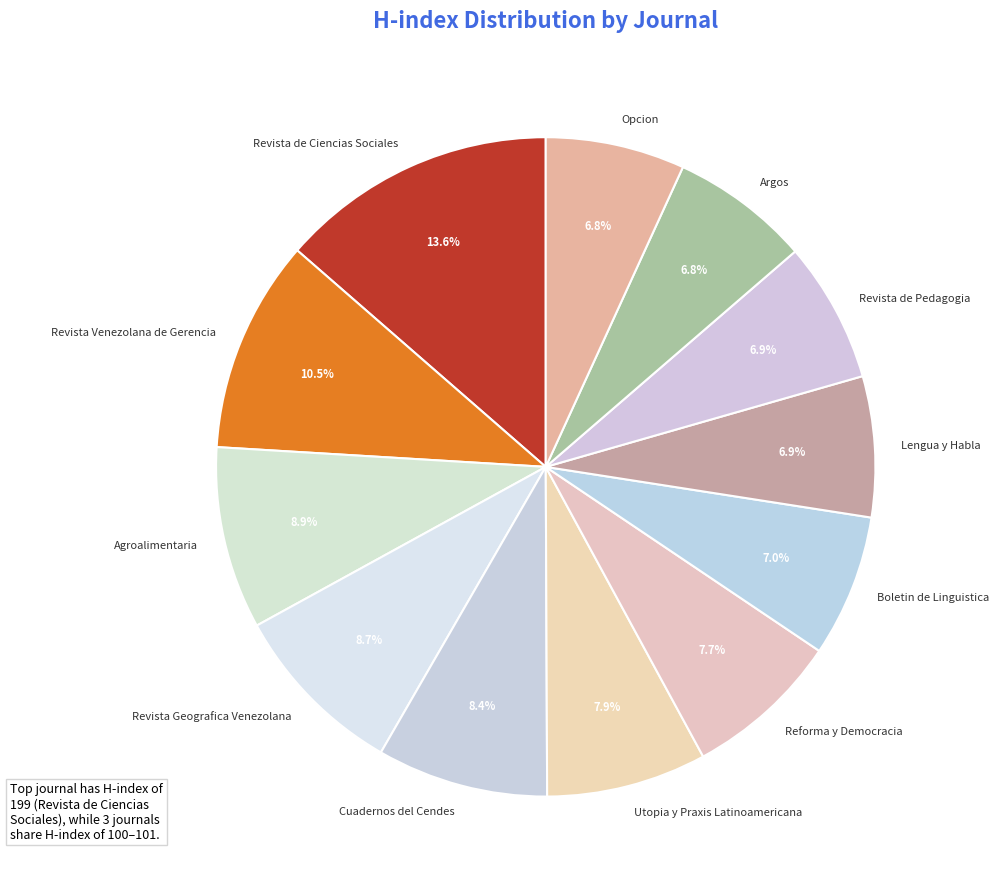

To the nearest percent, what is the combined percentage of Boletin de Linguistica and Cuadernos del Cendes?

15%